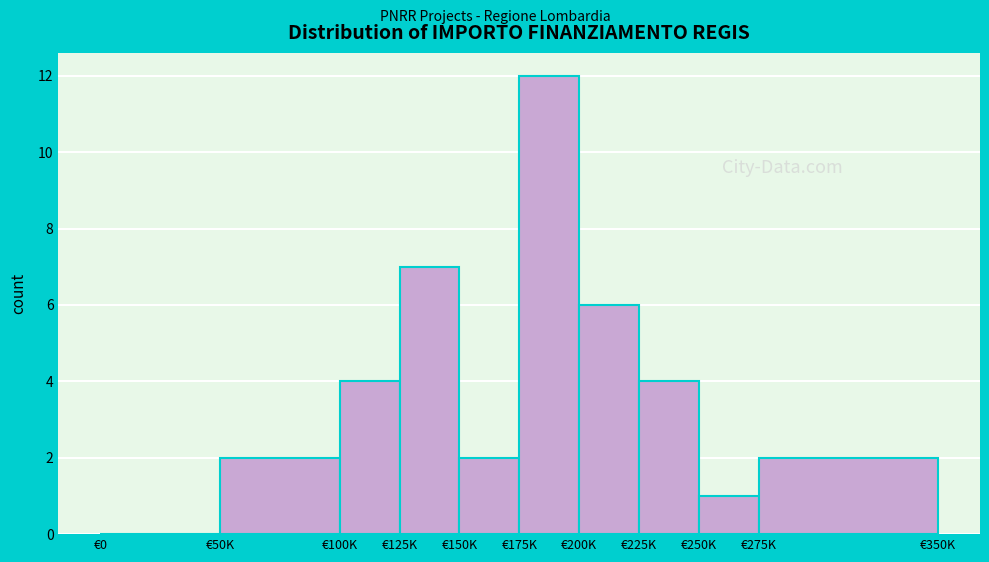

Reading left to right, list all the values displayed in this chart.

€0=0	€50K=2	€100K=4	€125K=7	€150K=2	€175K=12	€200K=6	€225K=4	€250K=1	€275K=2